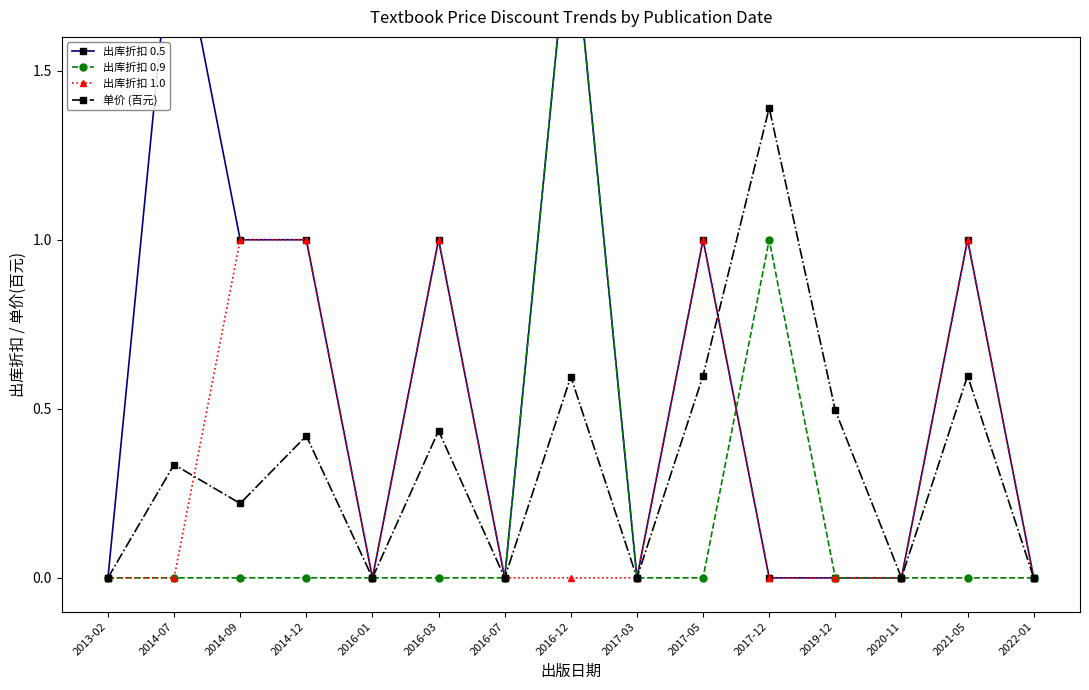

What is the sum of the 出库折扣 0.5 values at 2020-11 and 2014-07?

2.0